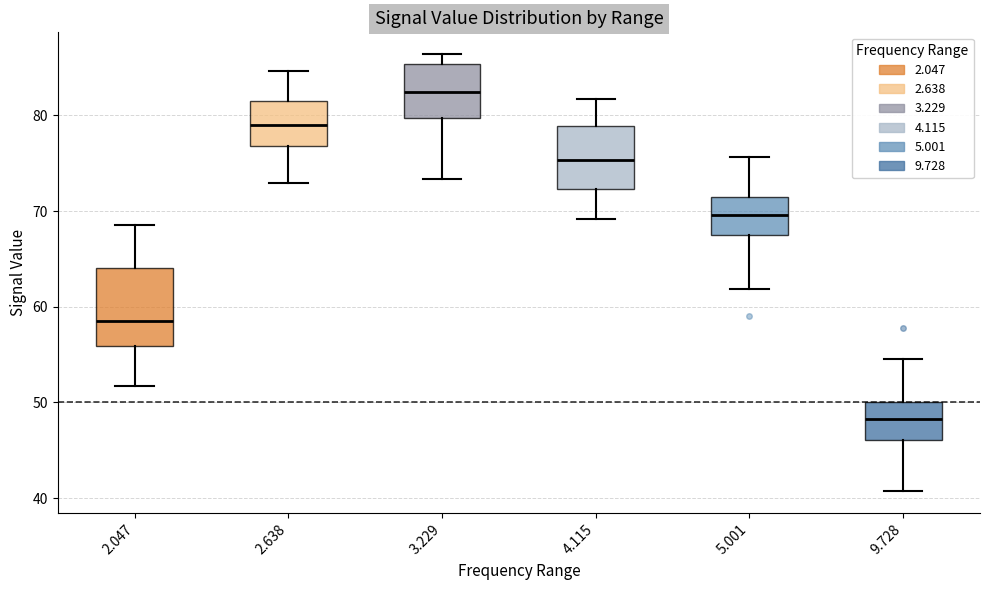

Where is the lower edge of the box at x = 9.728 on the y-axis? The values are not printed on the chart, so give them approximately, as read against the axis.

46